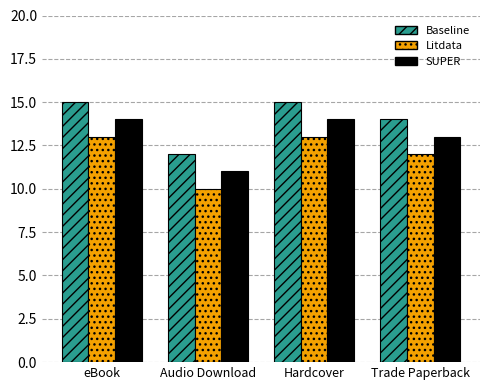

Does the chart contain stacked bars?

No